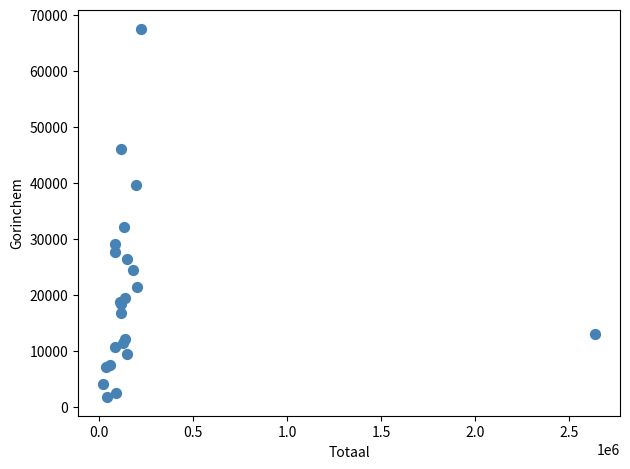

What Y value in the scatter plot is closest to 34624?

32071